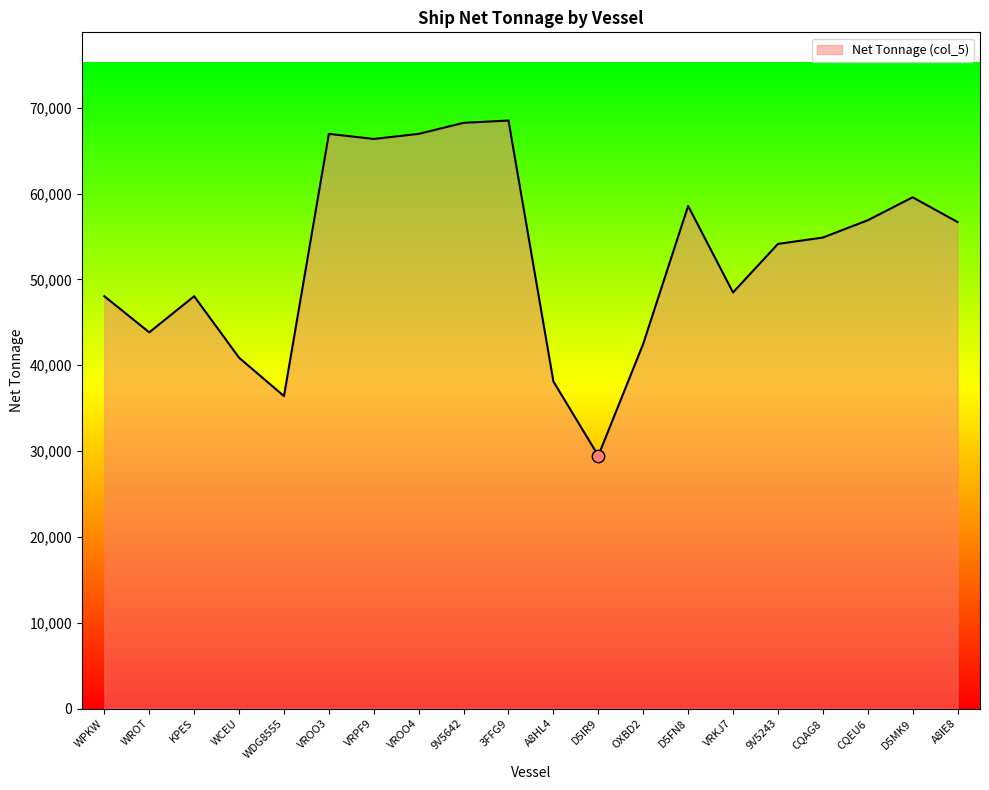

What is the change in value from 3FFG9 to OXBD2?

-26019